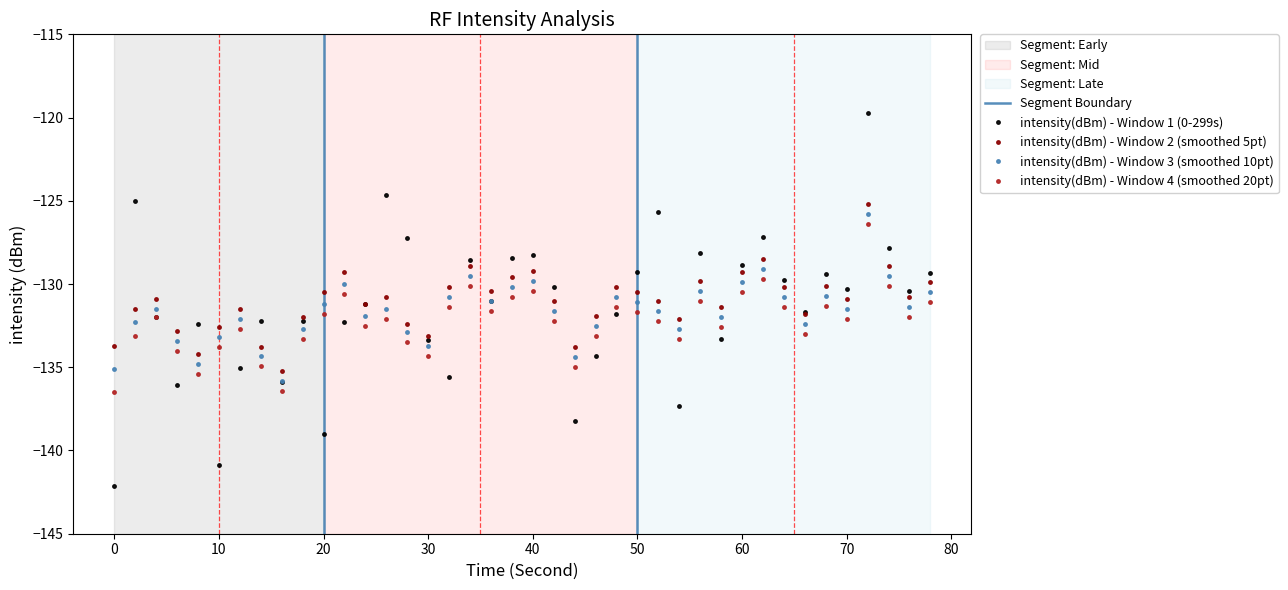

How many interior local valleys does the intensity(dBm) - Window 1 (0-299s) series have?

12